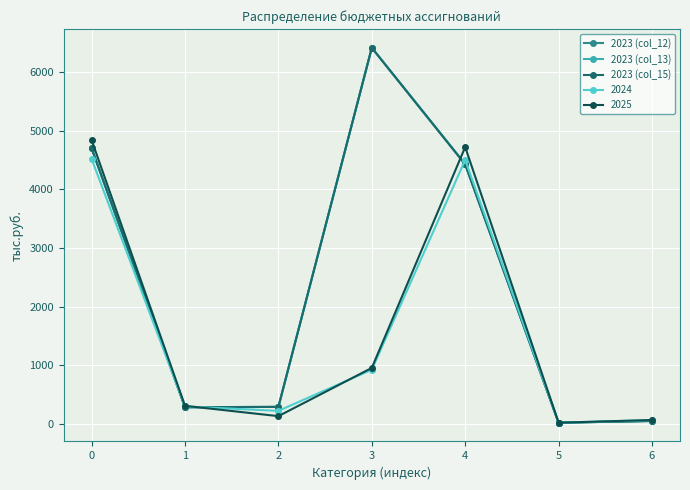

Rank the categories by 2023 (col_12) value from lowest to highest.

5, 6, 1, 2, 4, 0, 3